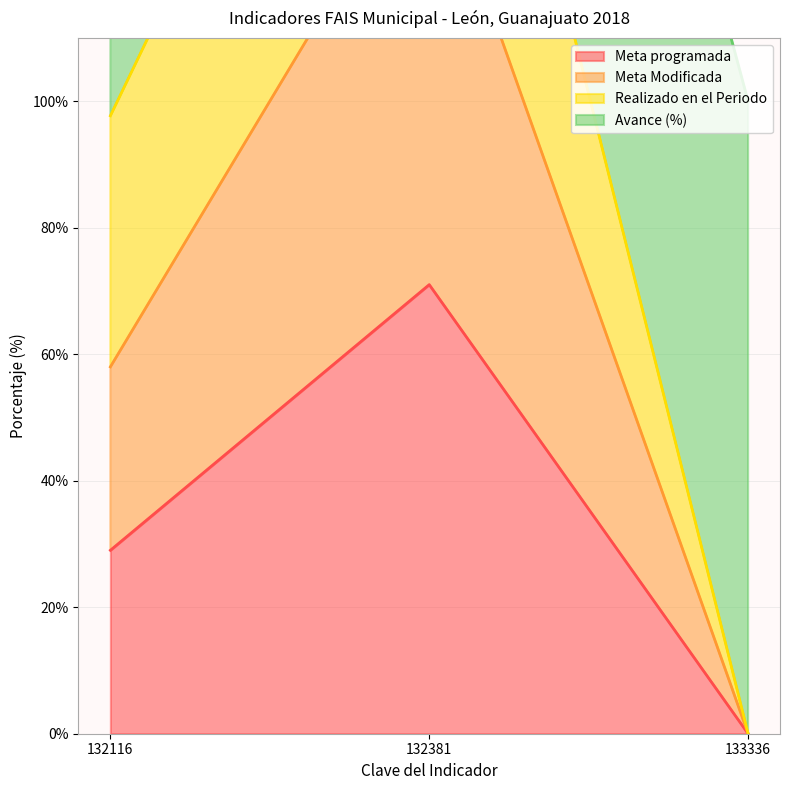

Is the value of Meta Modificada at 132116 greater than the value of Meta programada at 132116?

Yes